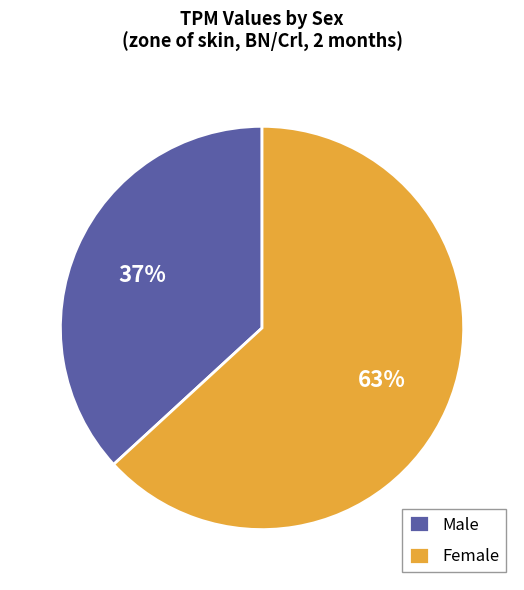

Is there a majority slice in this chart?

Yes